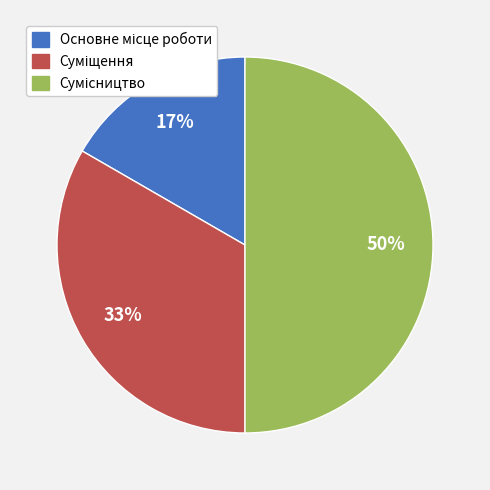

To the nearest percent, what is the average slice percentage?

33%